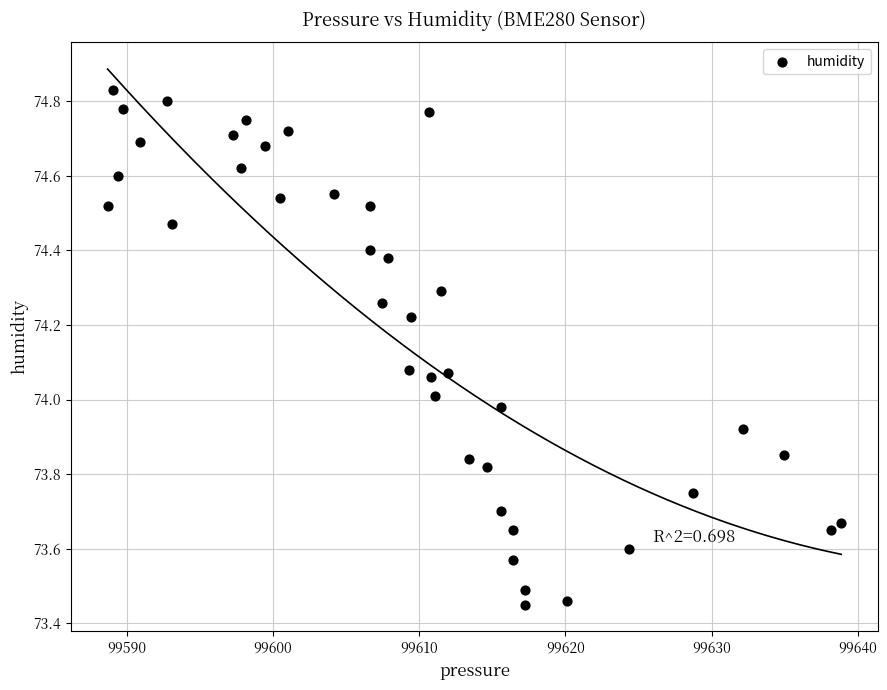

What is the range of Y values (max minus min)?

1.4